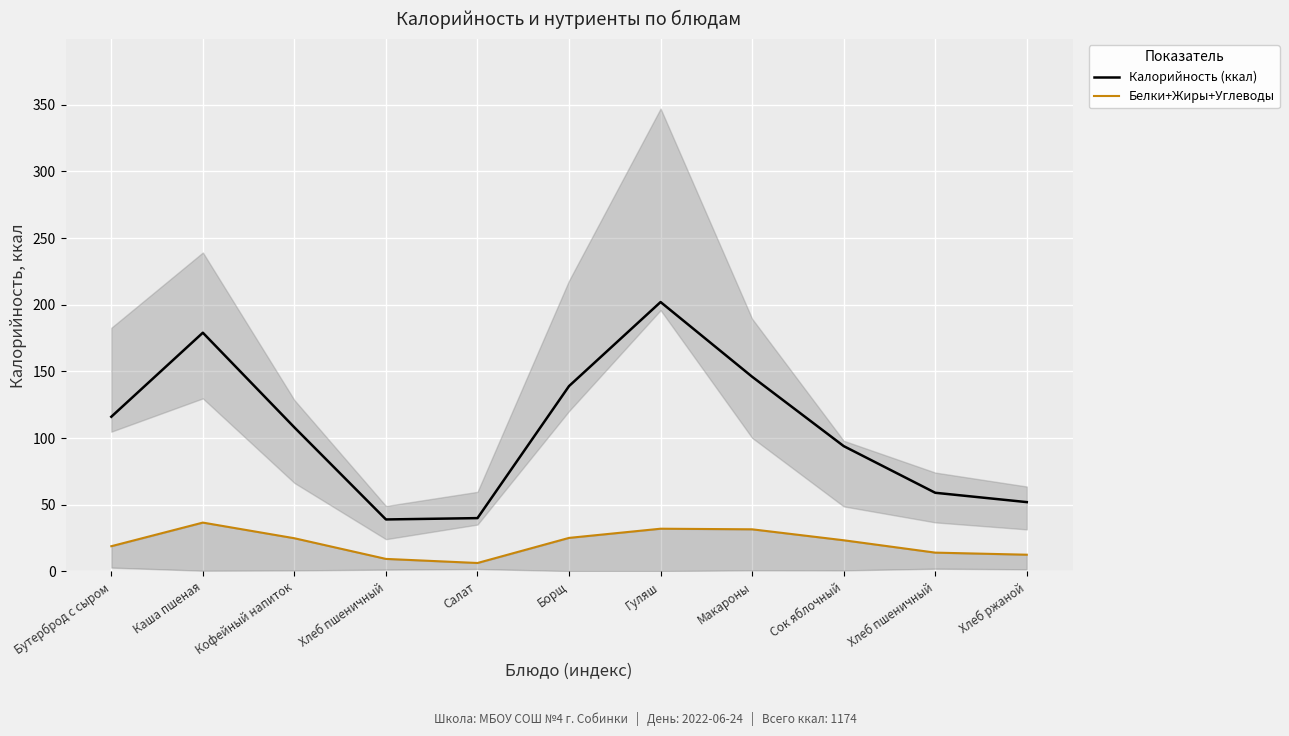

Is the value of Белки+Жиры+Углеводы at Каша пшеная greater than the value of Калорийность (ккал) at Кофейный напиток?

No